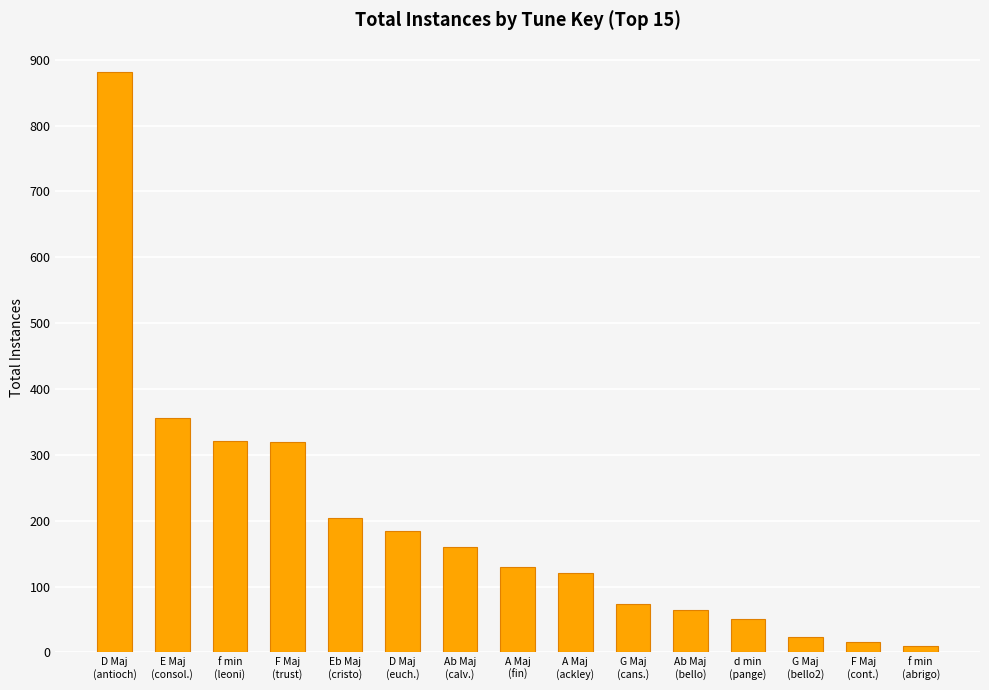

What is the difference between the values at D Maj
(euch.) and G Maj
(cans.)?

111